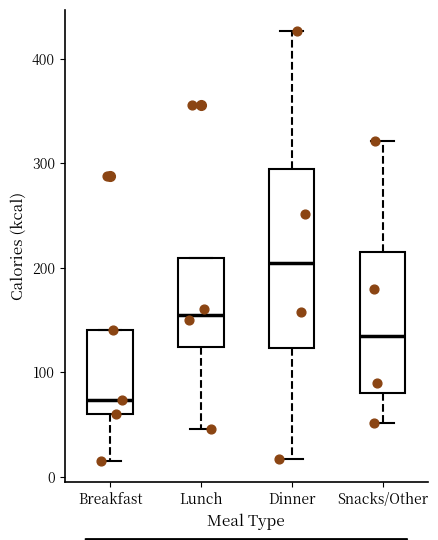

Where does the median line of the box for Breakfast sit on the y-axis? The values are not printed on the chart, so give them approximately, as read against the axis.

70